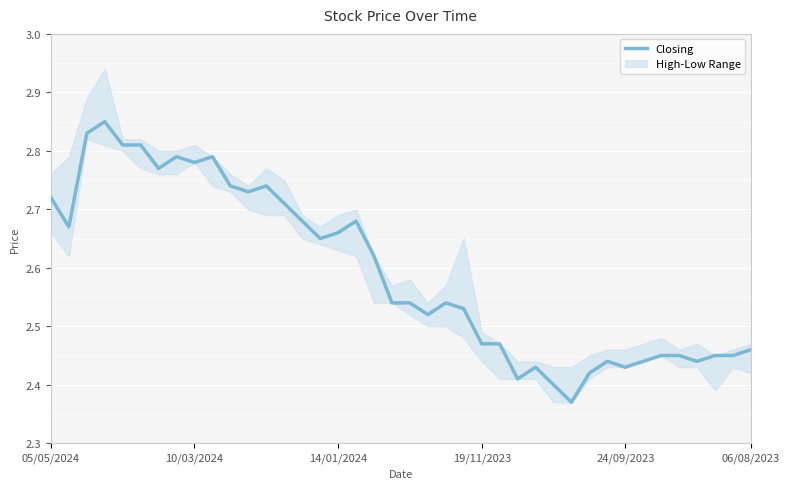

Is it true that Closing equals 0.9 at 06/08/2023?

False